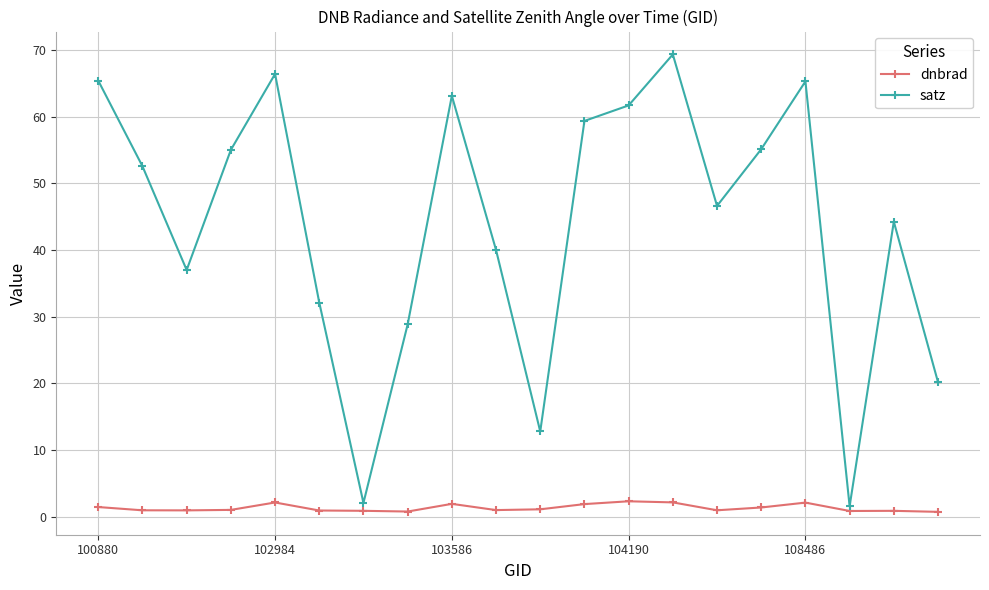

What is the value of the satz point at the 17th from the left?

65.3